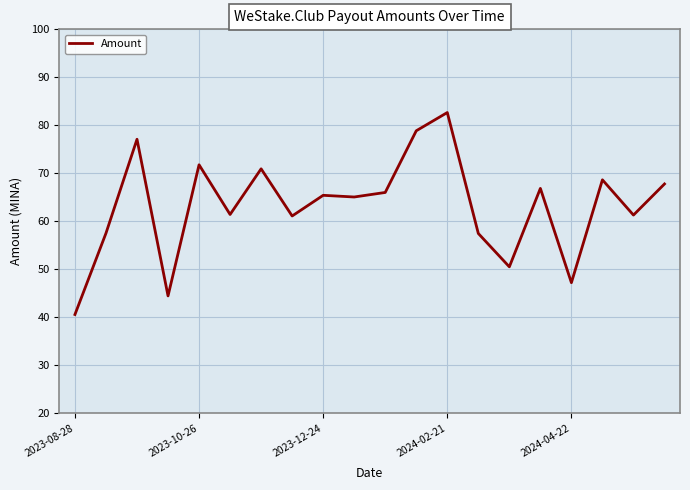

What is the difference between the maximum and minimum values?

42.1